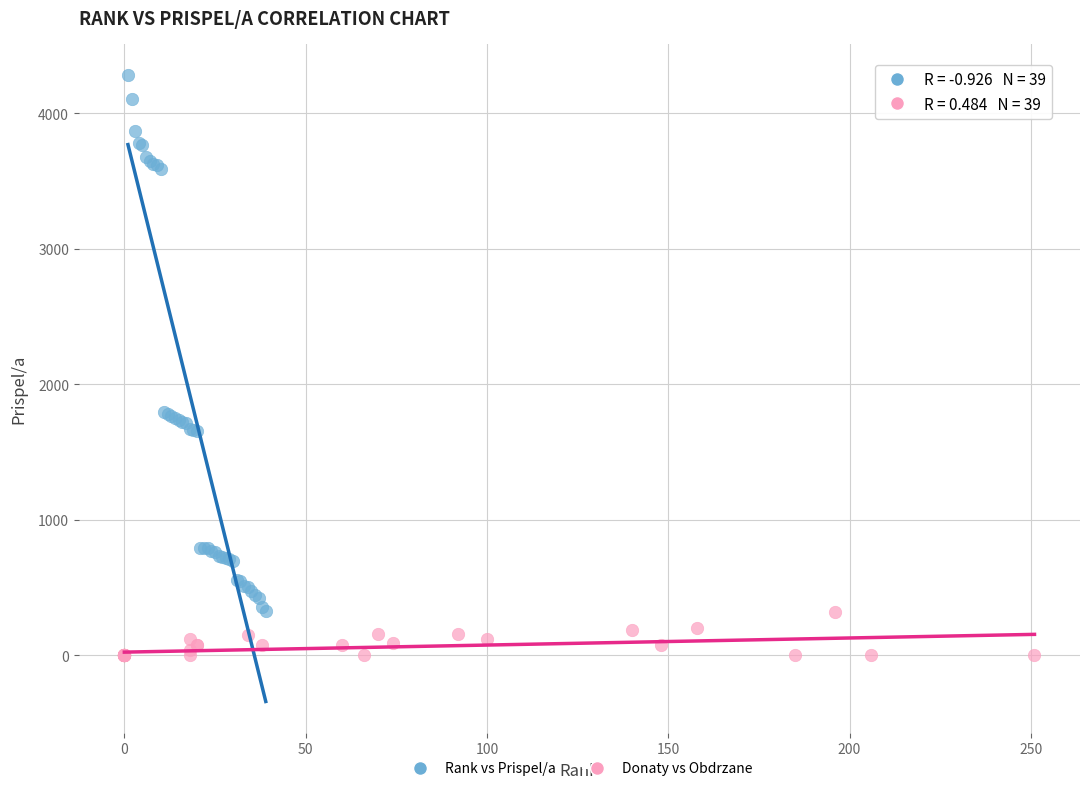

Which series contains the lowest Y value?

Donaty vs Obdrzane